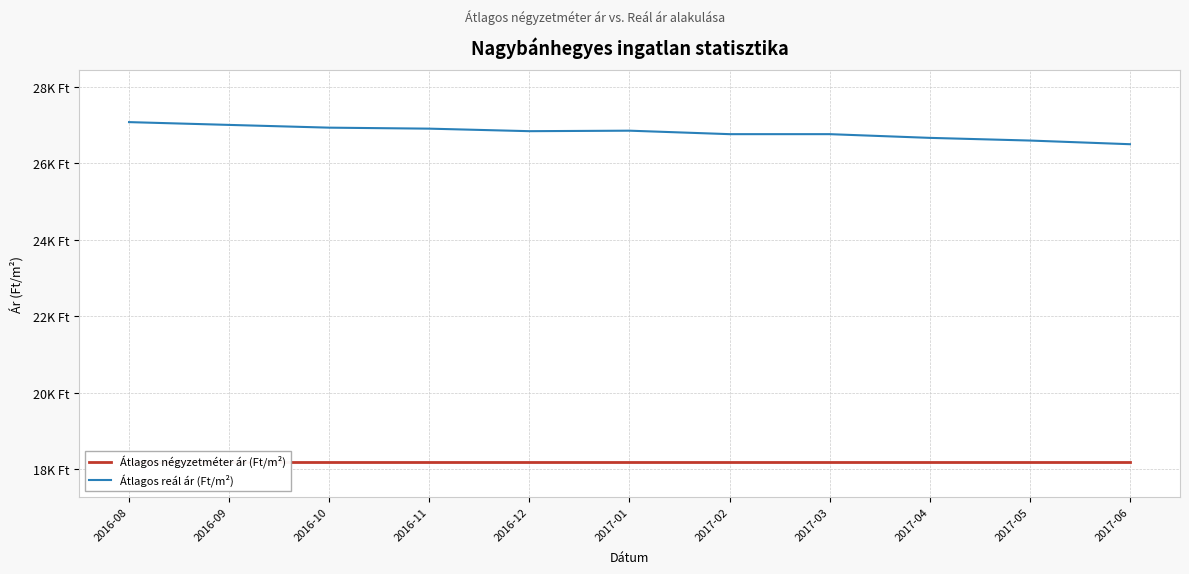

True or false: Átlagos négyzetméter ár (Ft/m²) has a value of 31274 at 2017-06.

False